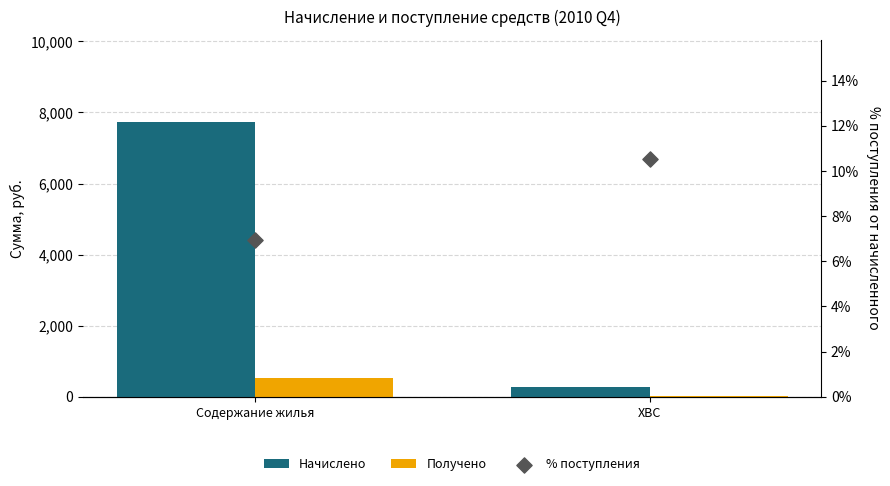

At how many categories does at least one series exceed 3389?

1